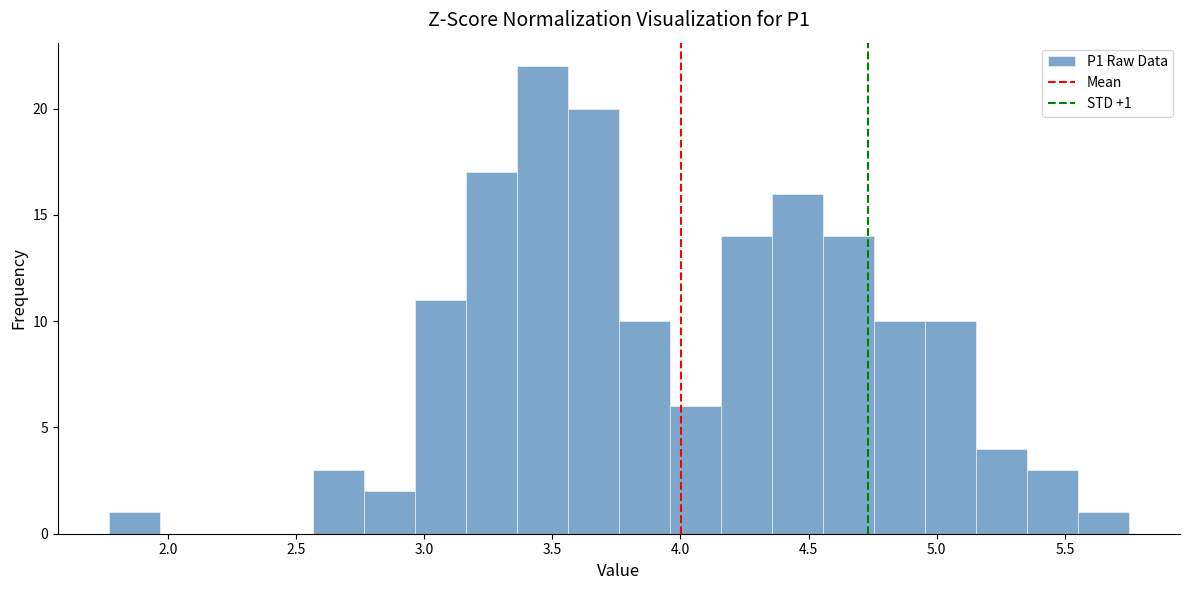

Around what value on the x-axis is the tallest bar? Give the approximate position of its centre, as read against the axis.

3.45